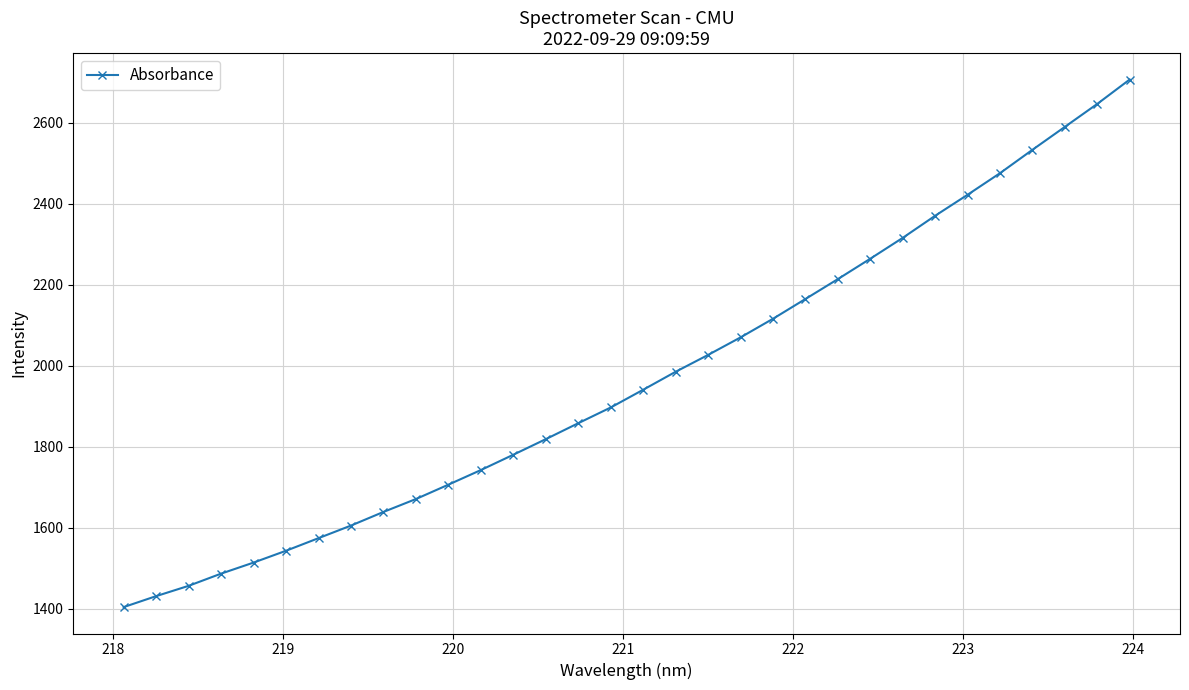

What is the average value?

1967.8